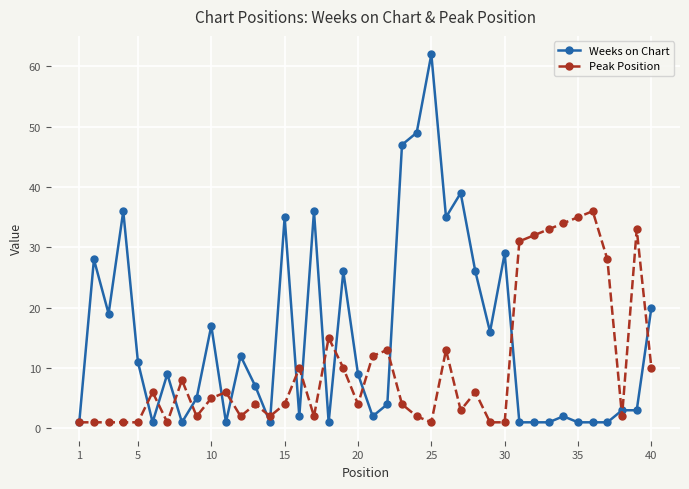

Rank the series by their average value, from highest to lowest.

Weeks on Chart, Peak Position